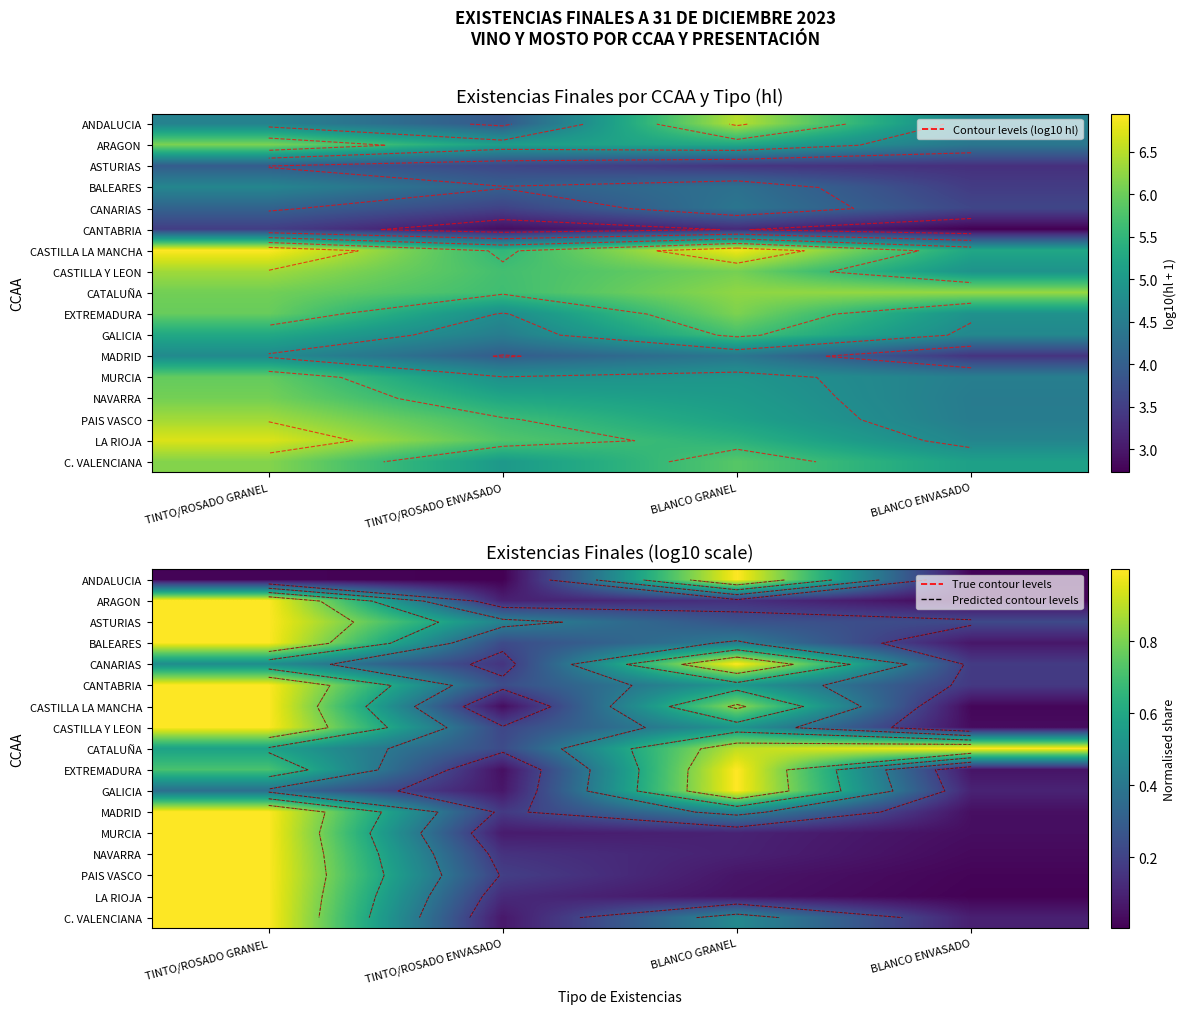

Is the value of CASTILLA LA MANCHA at TINTO/ROSADO GRANEL greater than the value of PAIS VASCO at TINTO/ROSADO GRANEL?

Yes